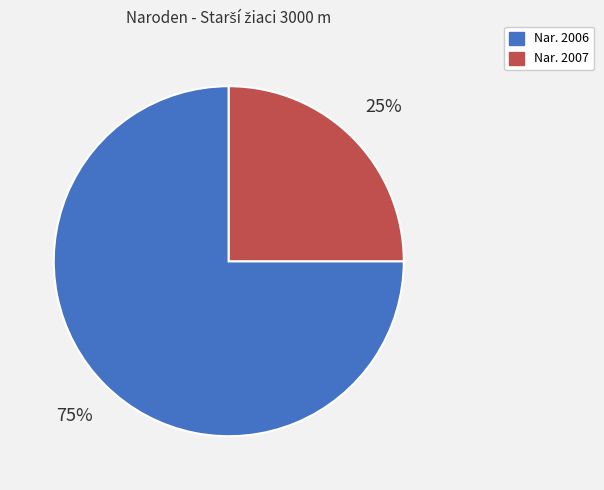

Does any single category account for the majority?

Yes